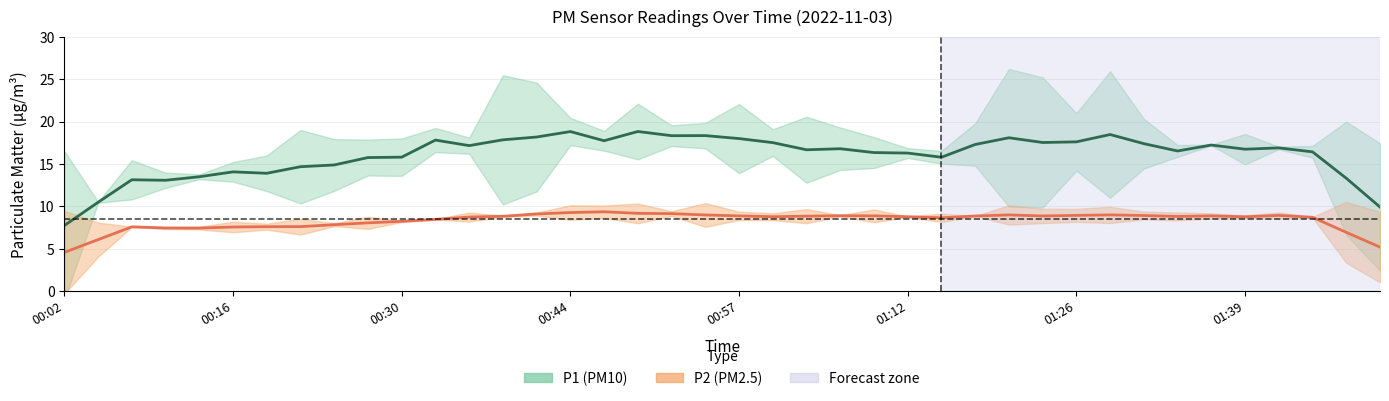

Is the value of P2 at 00:13 greater than the value of P1 at 00:16?

No